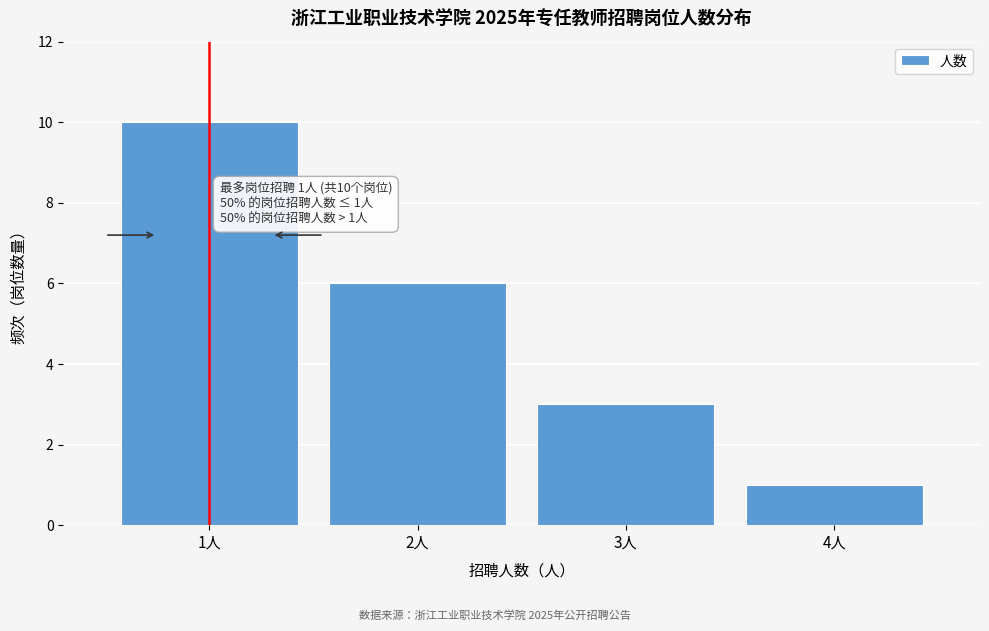

Reading left to right, what are all the values shown in this chart?

1人=10	2人=6	3人=3	4人=1